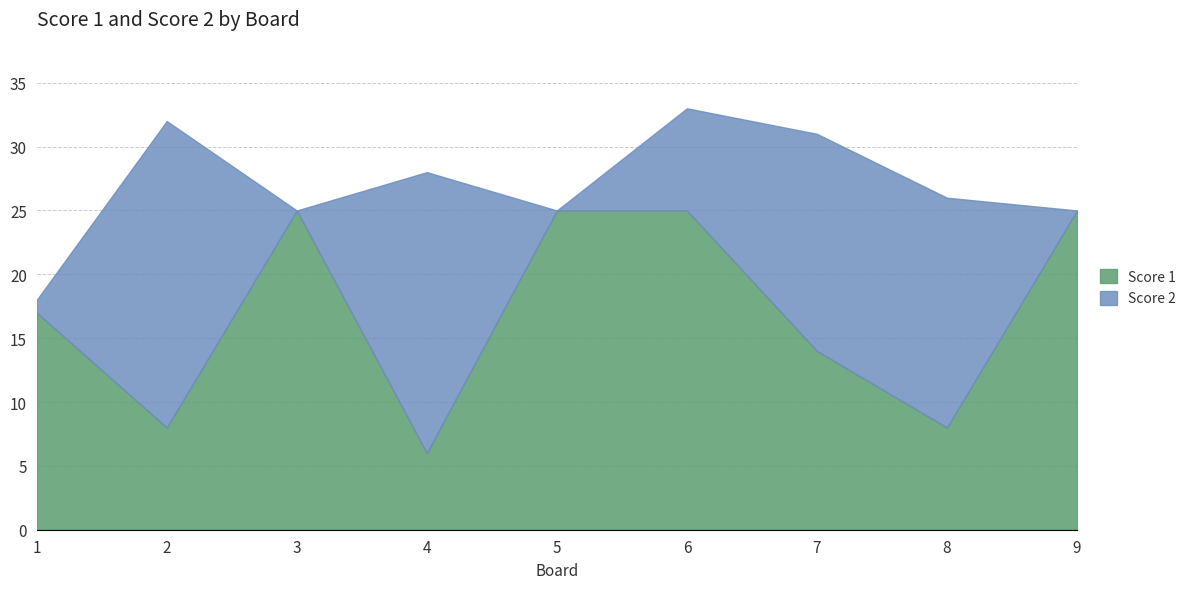

Where do Score 1 and Score 2 first cross each other?

1 and 2